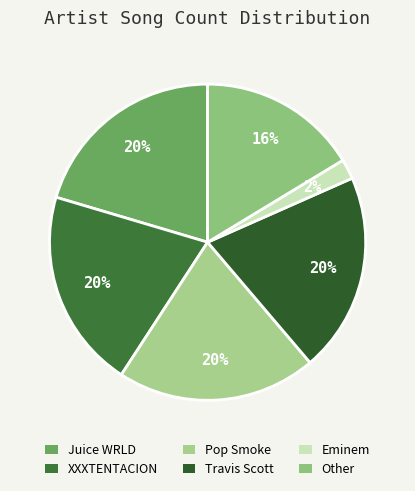

How many segments does this pie chart have?

6